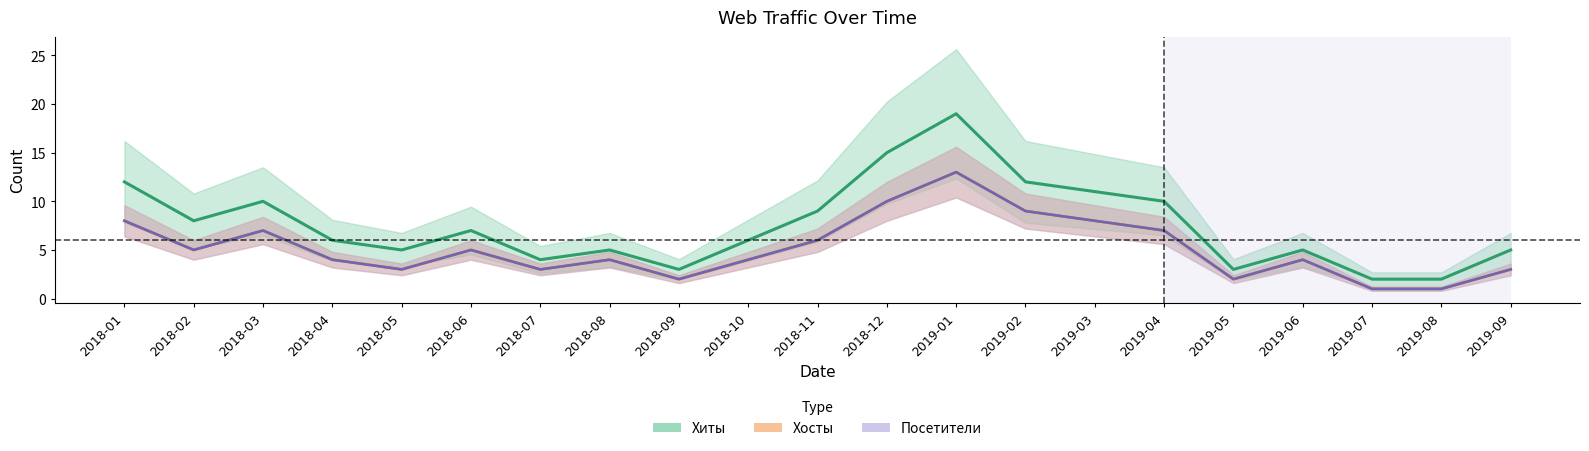

True or false: Посетители and Хосты intersect in this chart.

False